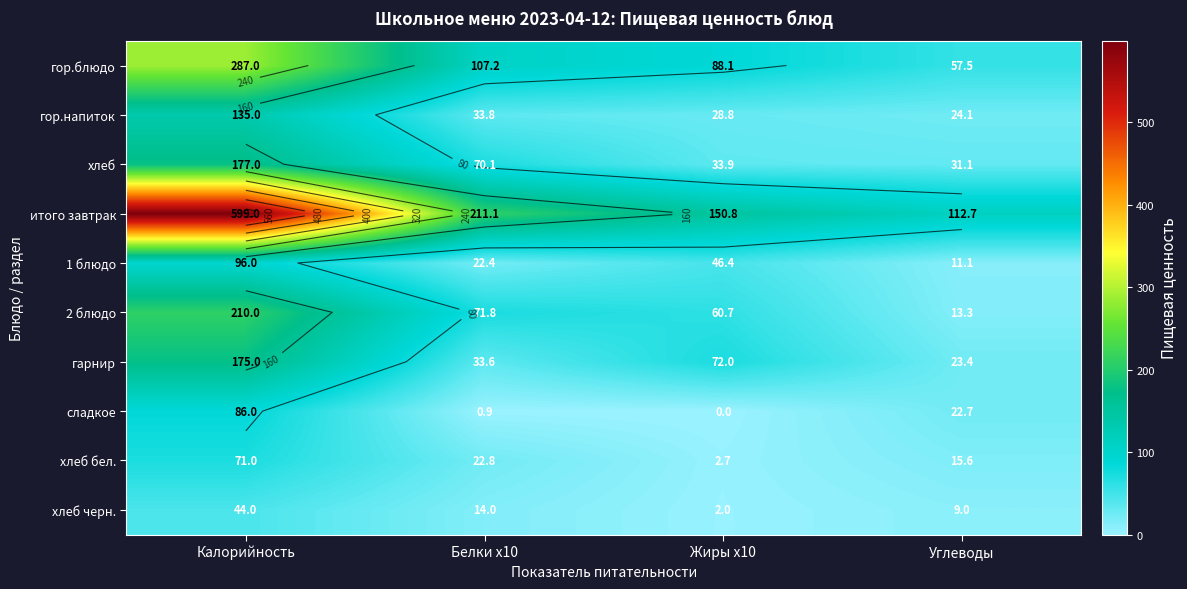

Rank the series at Жиры x10 from lowest to highest value.

сладкое, хлеб черн., хлеб бел., гор.напиток, хлеб, 1 блюдо, 2 блюдо, гарнир, гор.блюдо, итого завтрак